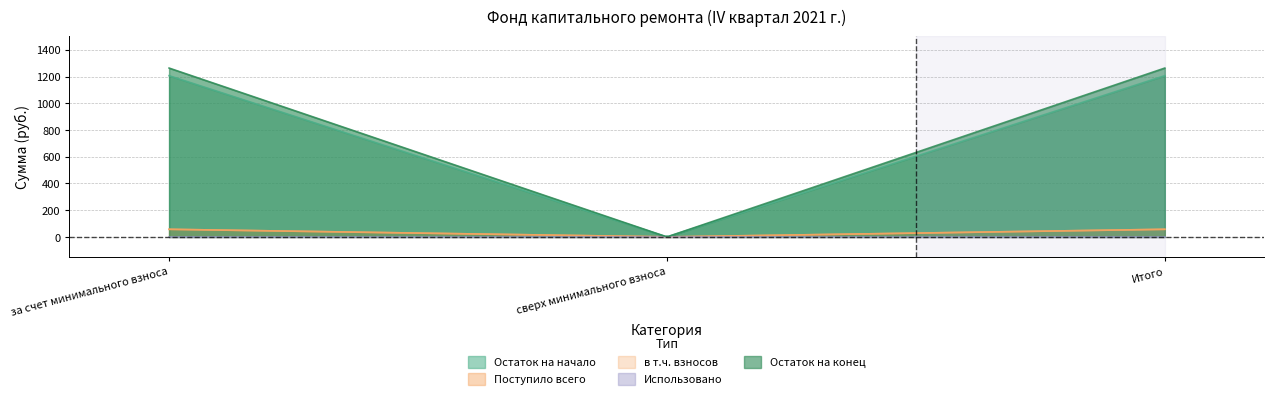

The Остаток на конец series shows -872.1 at сверх минимального взноса. True or false?

False